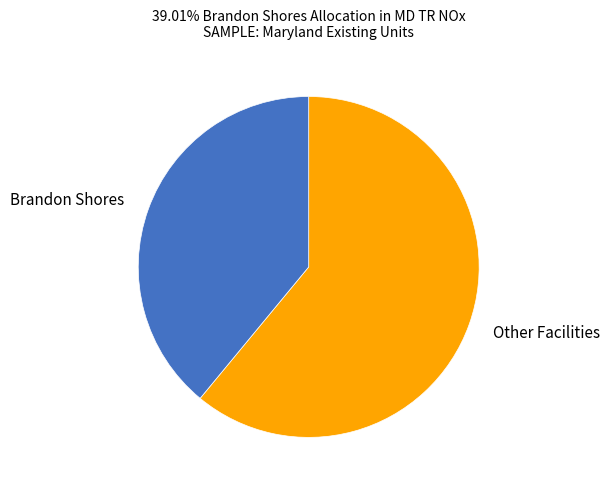

Is there a majority slice in this chart?

Yes